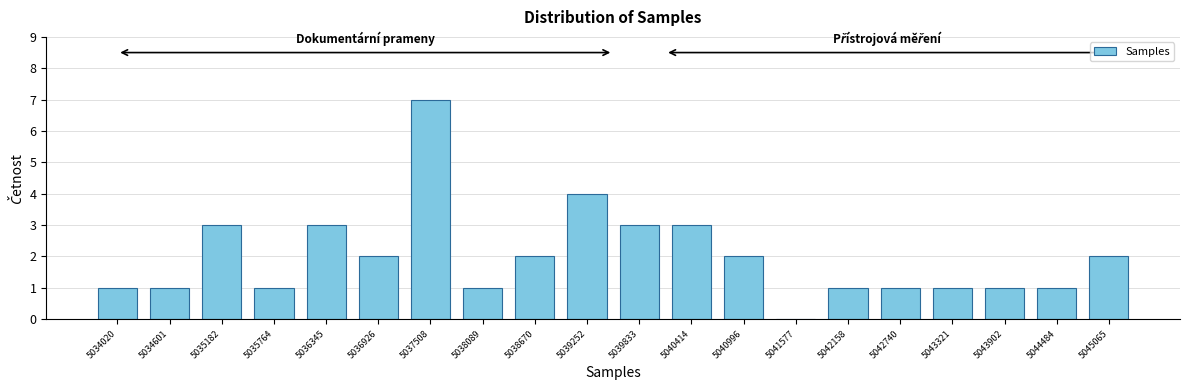

Reading right to left, extract all data points from this chart.

5045065=2	5044484=1	5043902=1	5043321=1	5042740=1	5042158=1	5041577=0	5040996=2	5040414=3	5039833=3	5039252=4	5038670=2	5038089=1	5037508=7	5036926=2	5036345=3	5035764=1	5035182=3	5034601=1	5034020=1